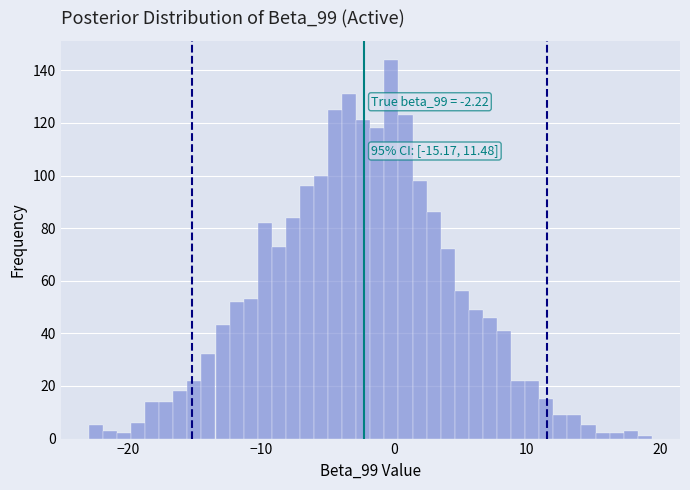

Around what value on the x-axis is the tallest bar? Give the approximate position of its centre, as read against the axis.

0